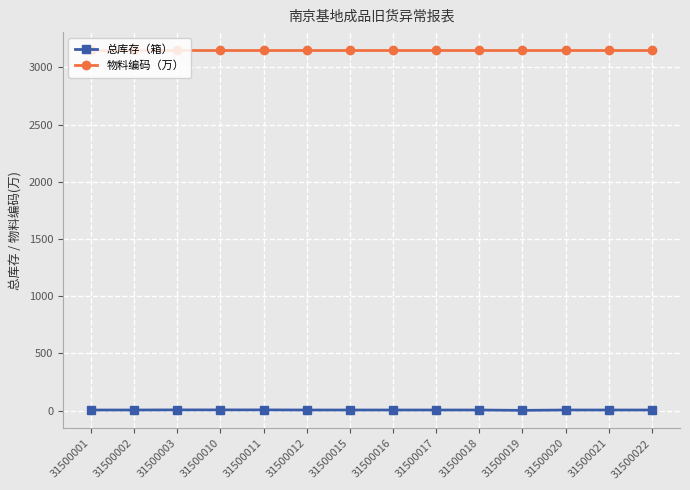

How many categories are shown in the chart?

14